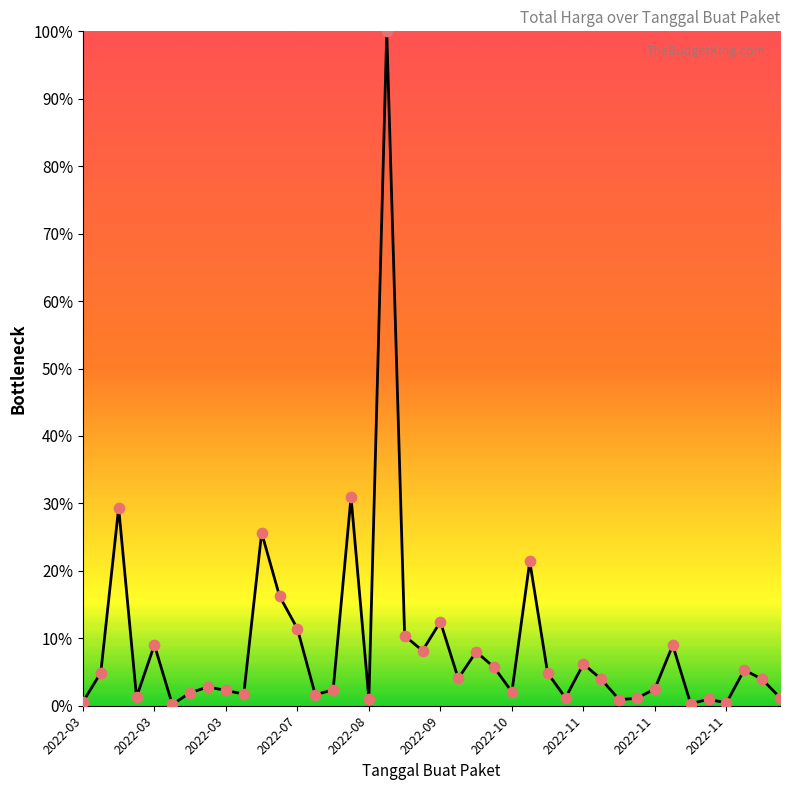

What is the maximum value shown in the chart?

100.0